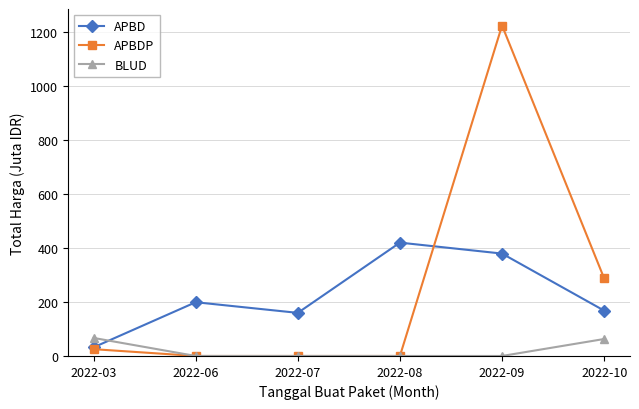

Is it true that BLUD equals 66.9 at 2022-03?

True